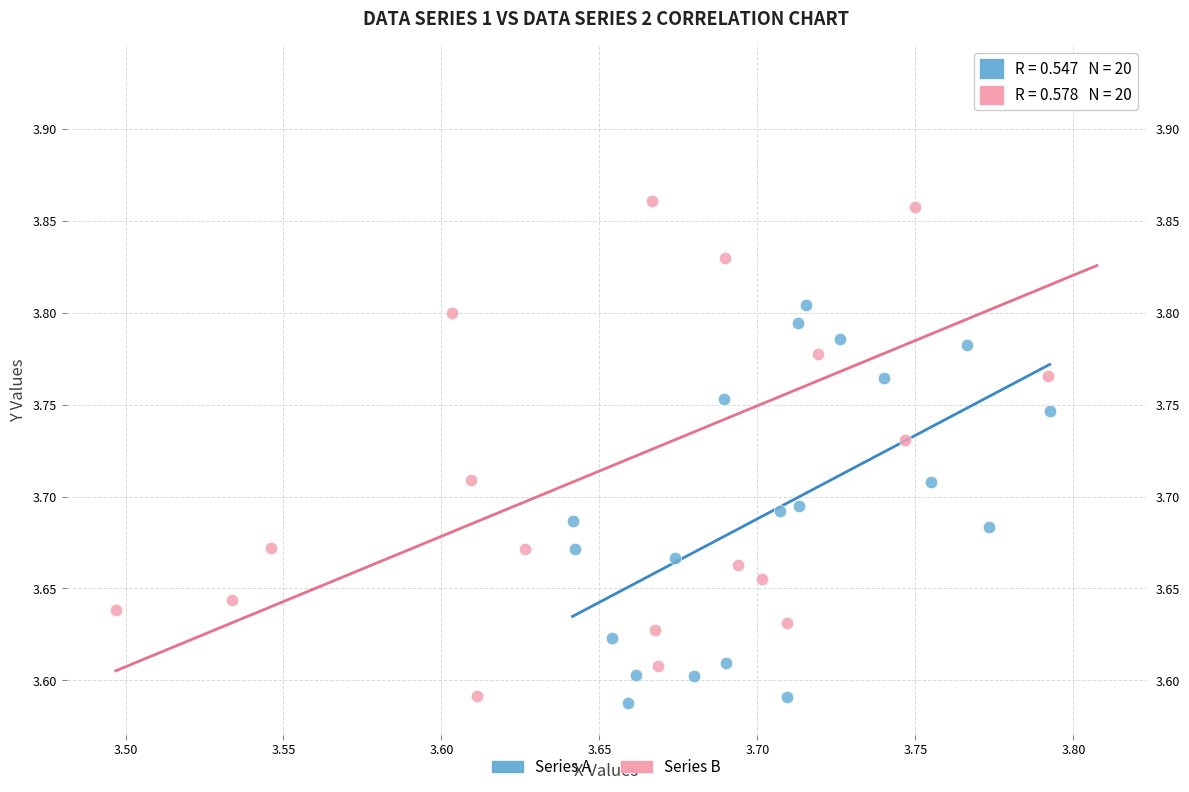

Which series has the largest Y range (max minus min)?

Series B